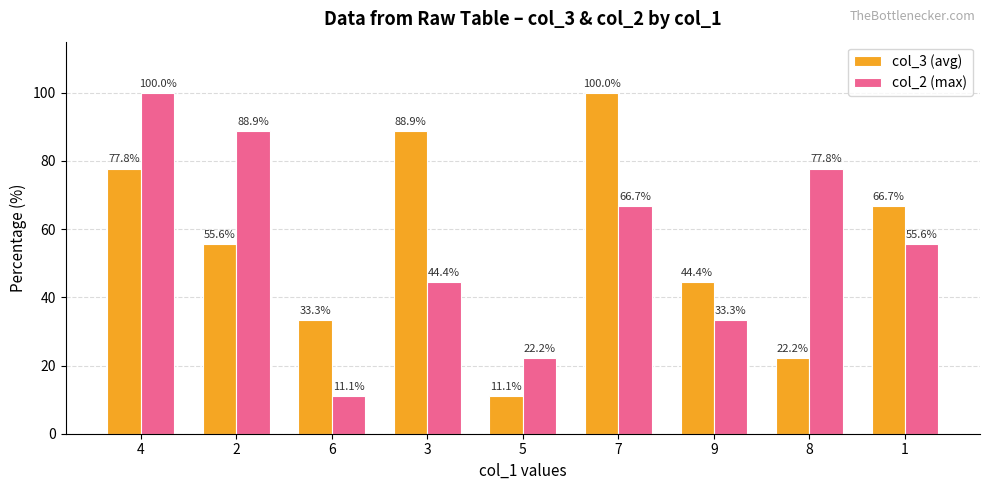

What is the value of the col_2 (max) bar at the 4th from the left?

44.4